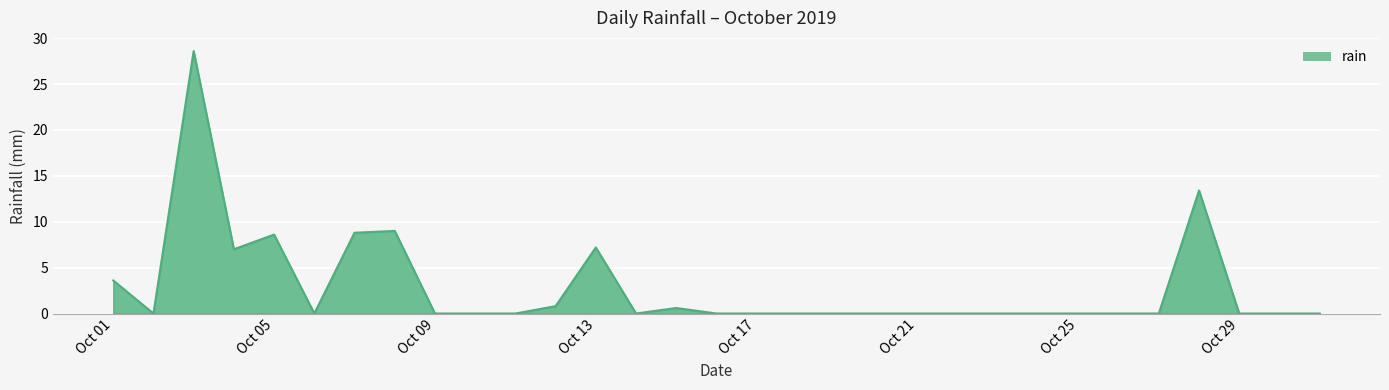

What is the difference between the second highest and minimum values?

13.4